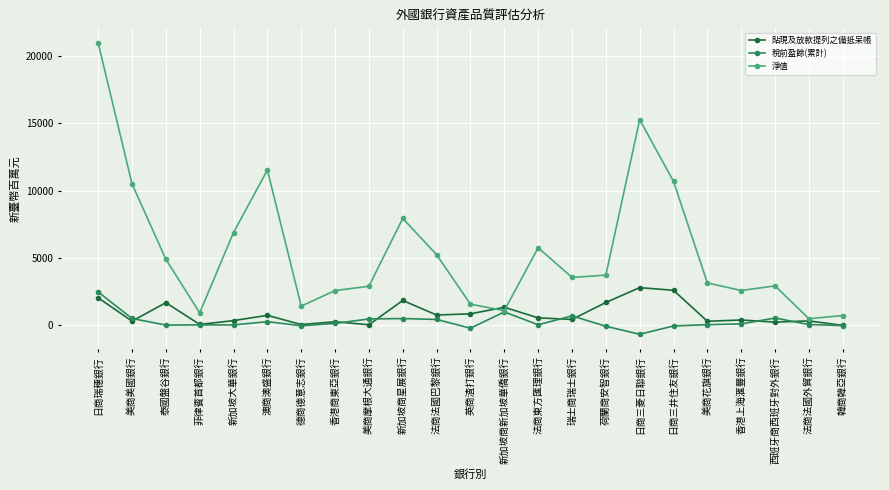

How many values in the 稅前盈餘(累計) series are below 67?

11